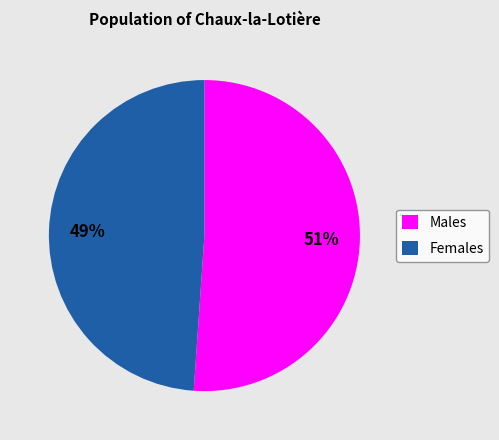

Do Males and Females together represent more than half of the pie?

Yes